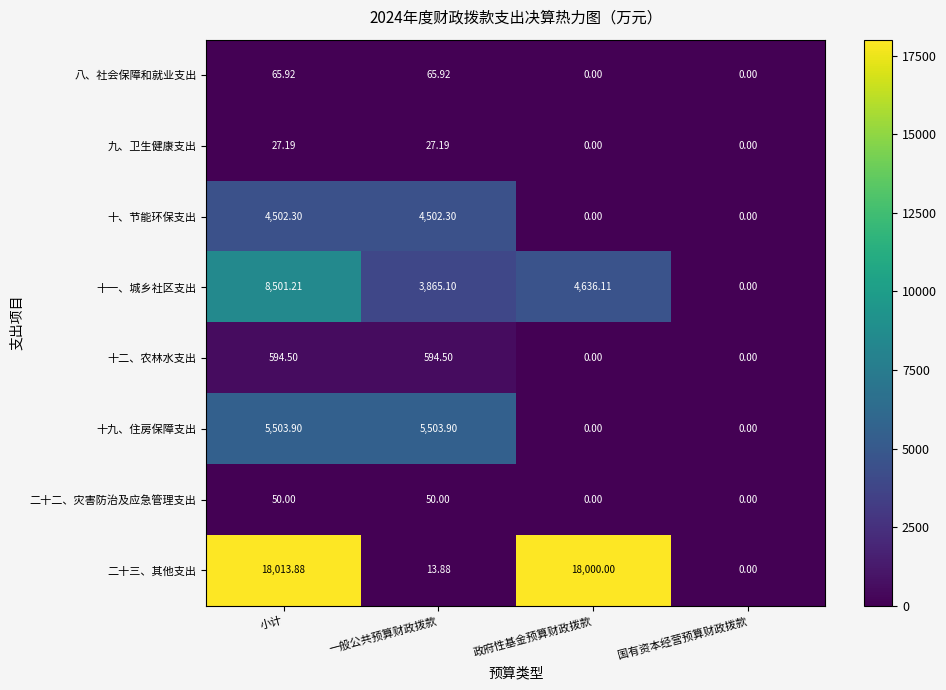

Rank the categories by 二十三、其他支出 value from lowest to highest.

国有资本经营预算财政拨款, 一般公共预算财政拨款, 政府性基金预算财政拨款, 小计